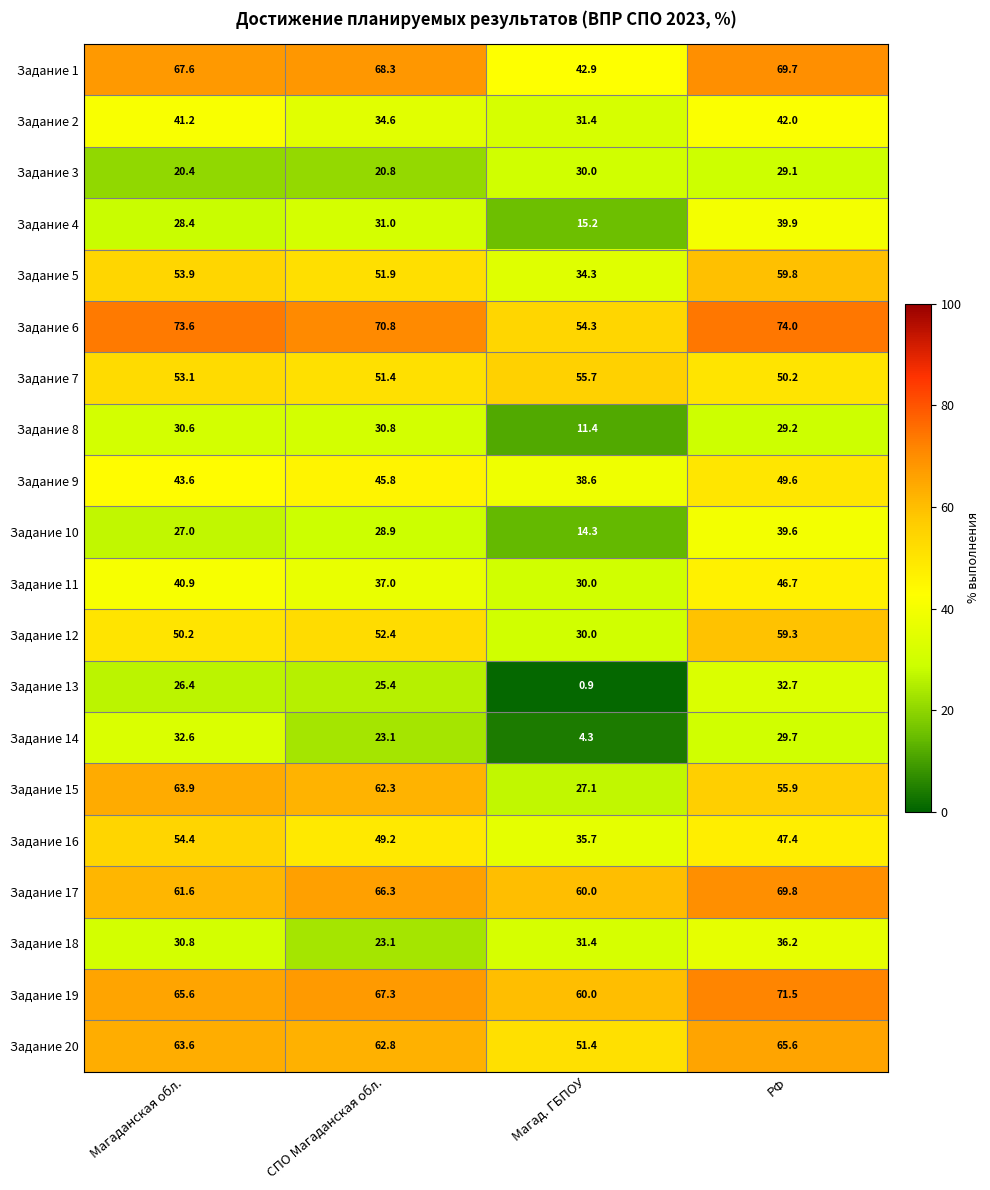

Rank the series by their maximum value, from highest to lowest.

Задание 6, Задание 19, Задание 17, Задание 1, Задание 20, Задание 15, Задание 5, Задание 12, Задание 7, Задание 16, Задание 9, Задание 11, Задание 2, Задание 4, Задание 10, Задание 18, Задание 13, Задание 14, Задание 8, Задание 3